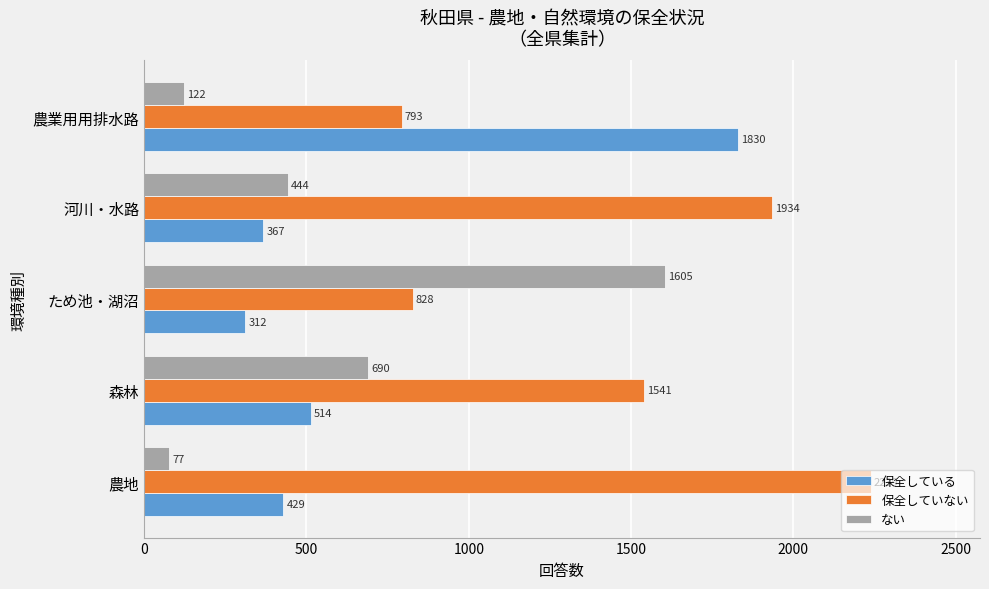

What is the lowest value of the 保全している series?

312